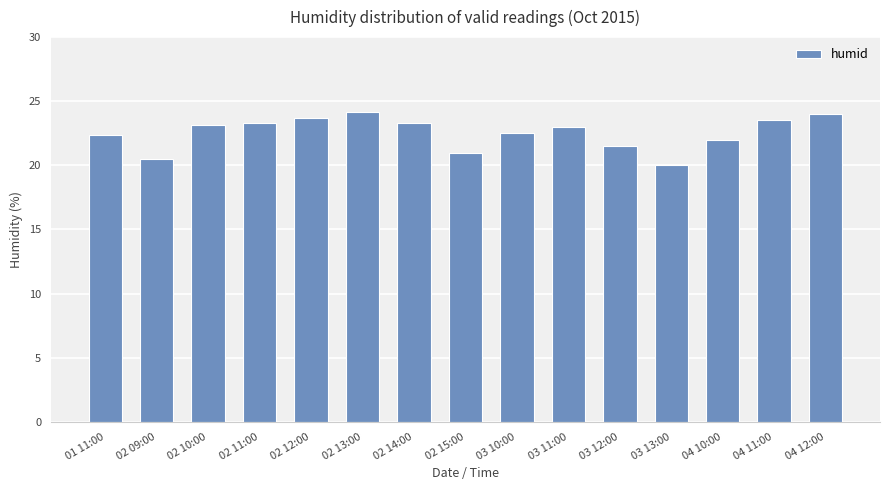

What is the change in value from 01 11:00 to 03 13:00?

-2.3